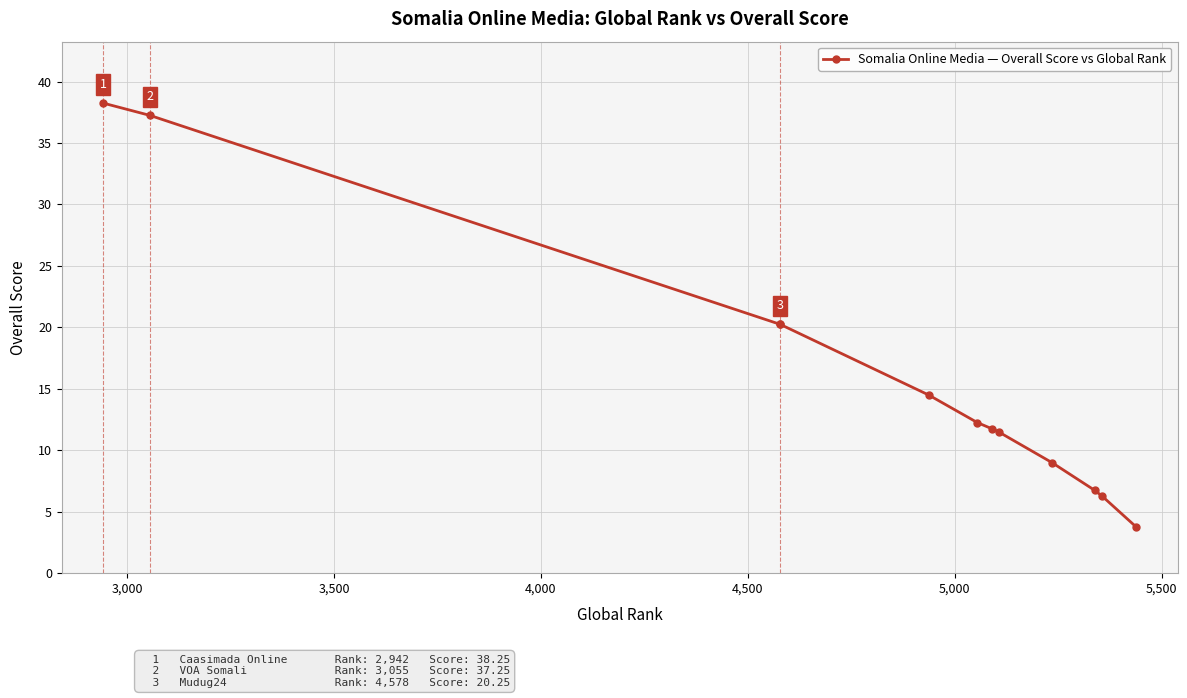

How many series are shown in this chart?

1